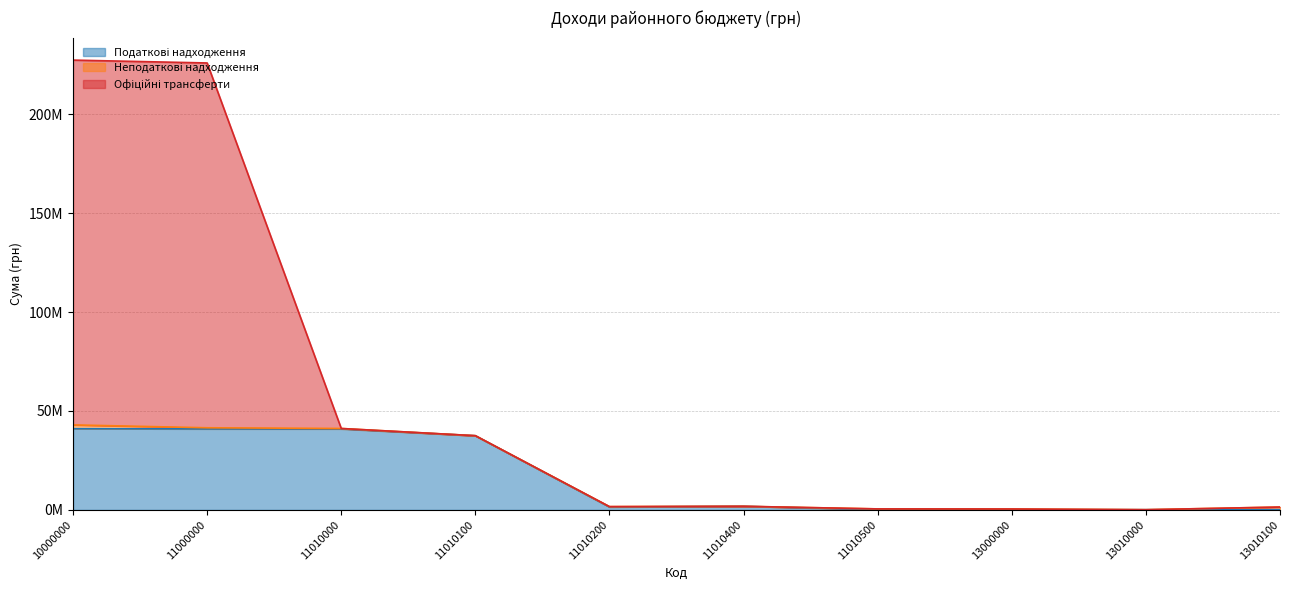

What is the difference between the Податкові надходження values at 10000000 and 13010000?

40954690